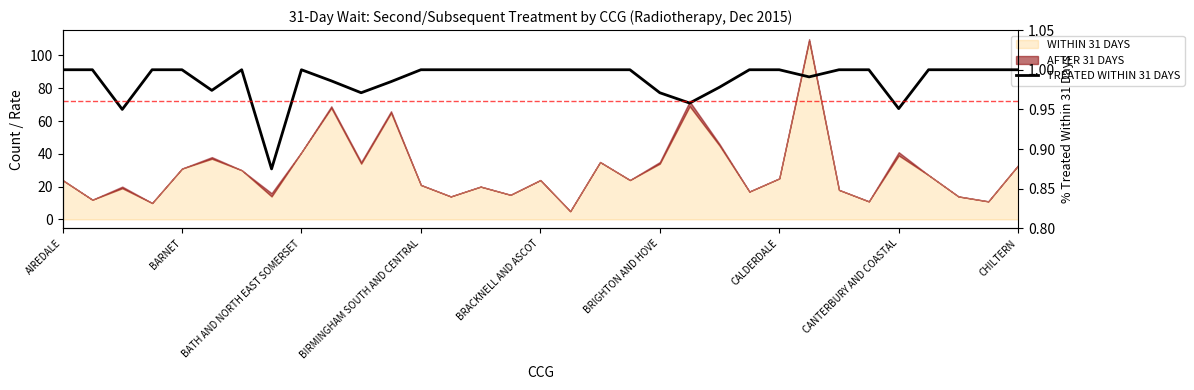

Between BARNET and 23, which is larger?

BARNET